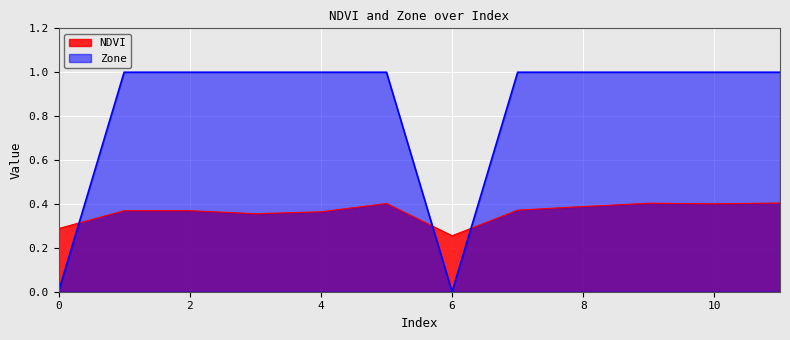

What is the value of the Zone point at the 2nd from the left?

1.0